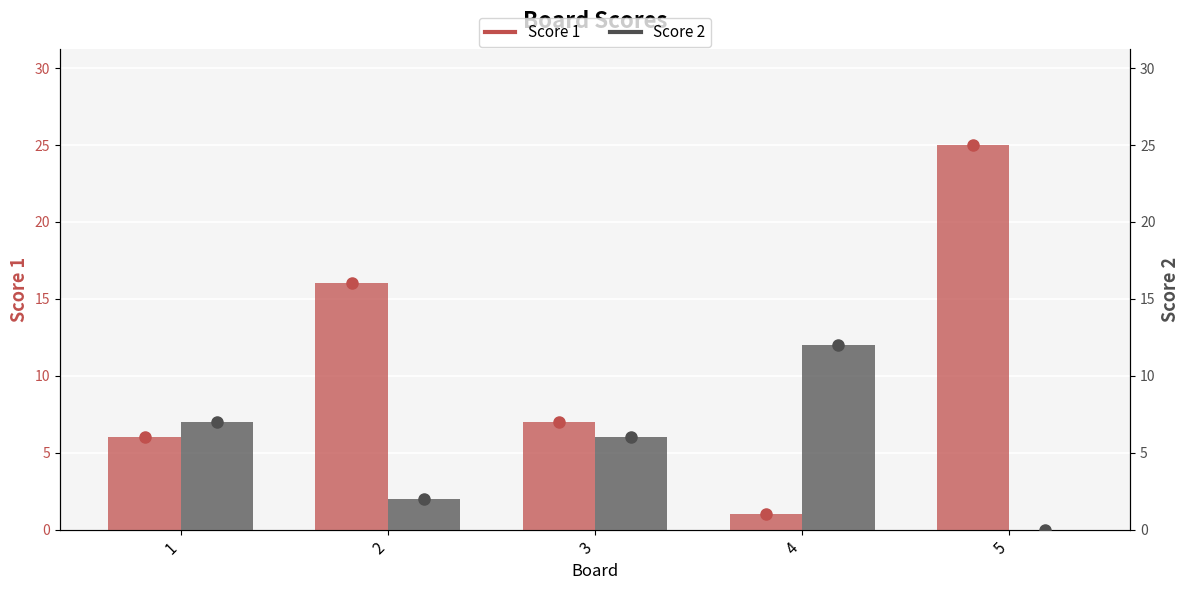

What is the value of the Score 1 bar at the 2nd from the left?

16